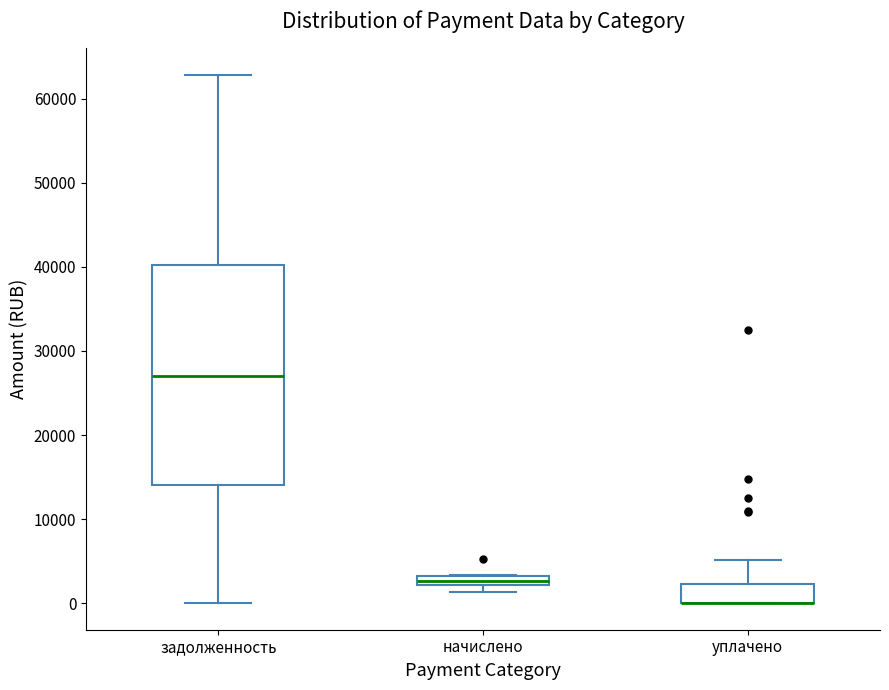

Where does the median line of the box for задолженность sit on the y-axis? The values are not printed on the chart, so give them approximately, as read against the axis.

27000